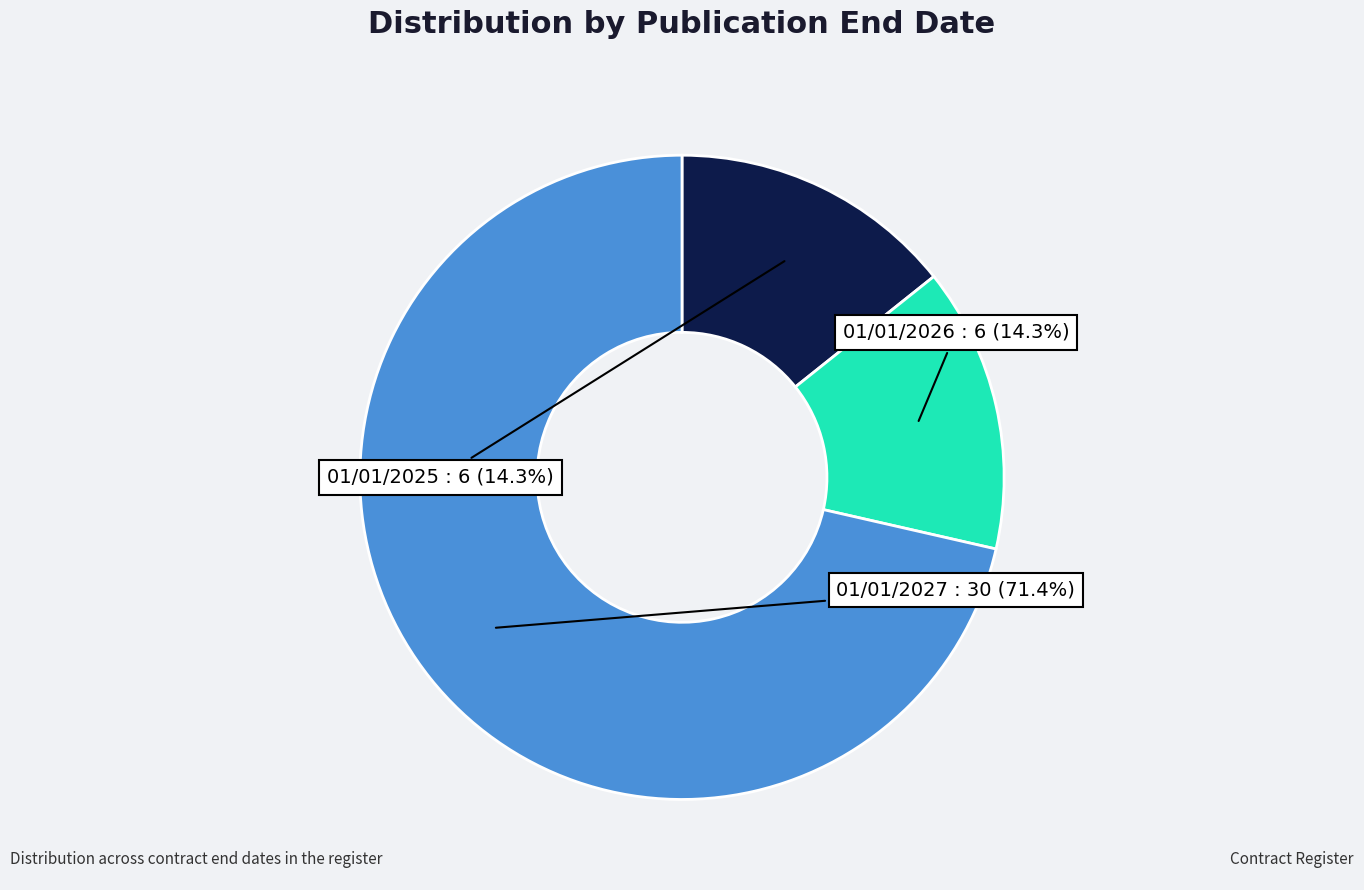

What is the largest slice in the pie chart?

01/01/2027